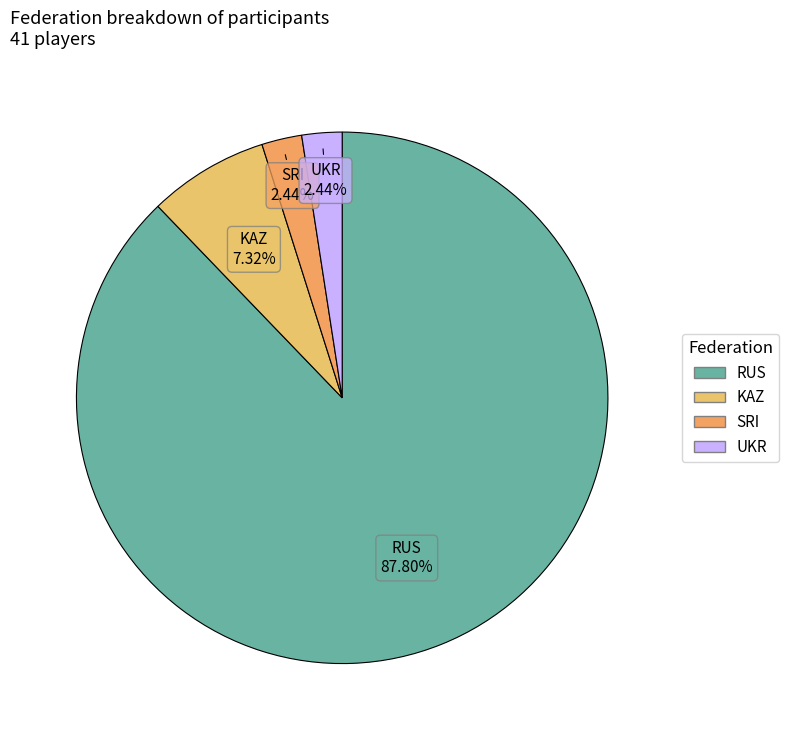

How many slices are in this pie chart?

4